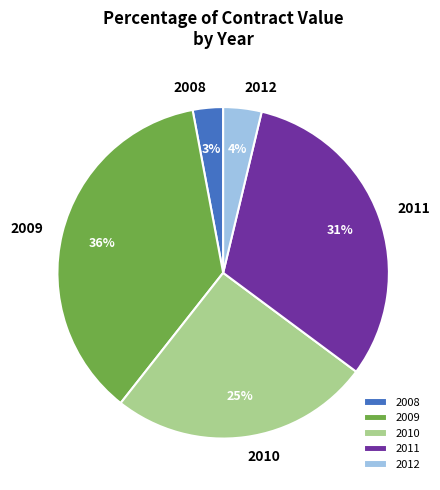

Count the number of slices in the pie.

5